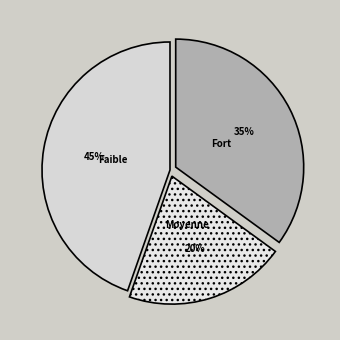

Is there any slice that represents more than half of the pie?

No